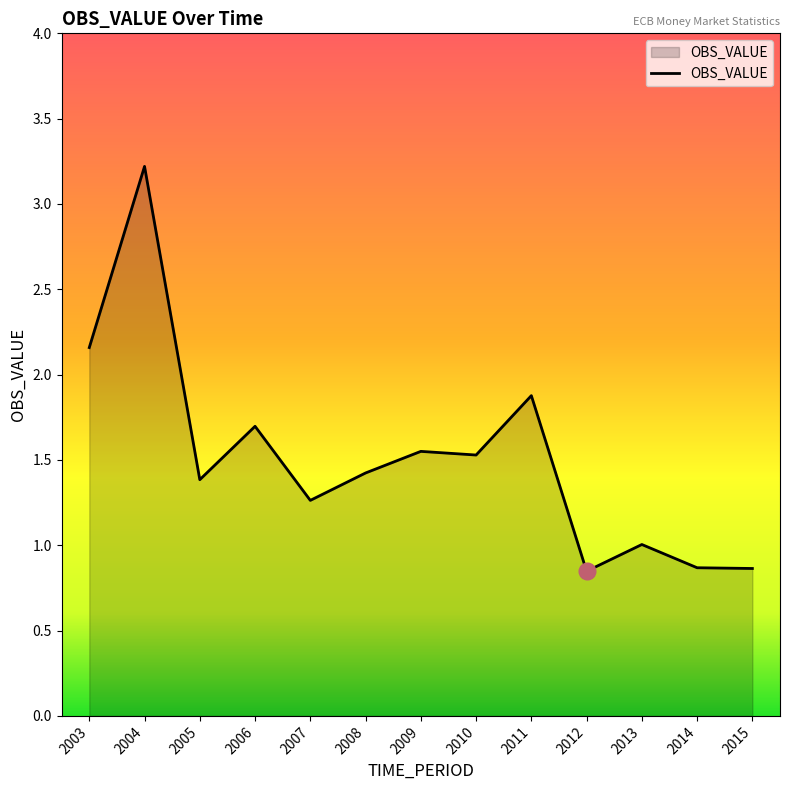

What is the difference between the maximum and minimum values?

2.4